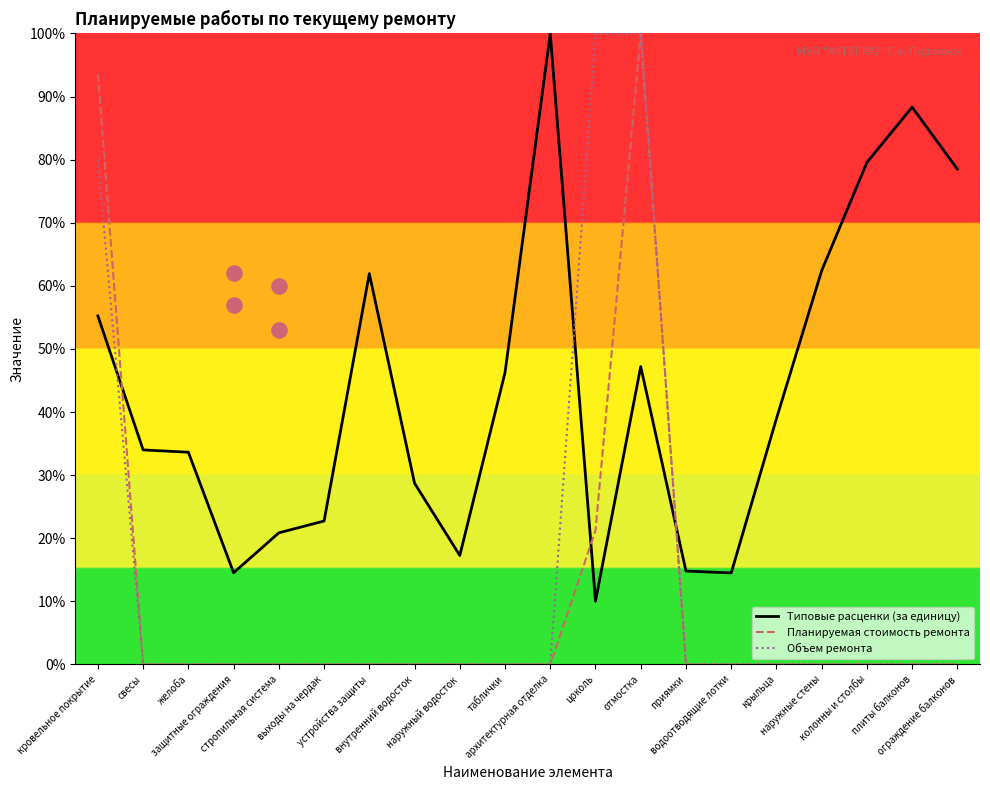

At how many categories does at least one series exceed 95?

3